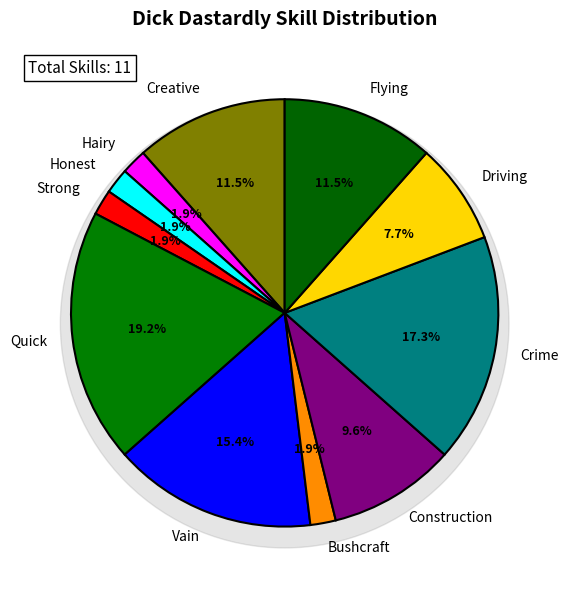

Combined, what portion of the pie is Bushcraft and Honest?

3.8%